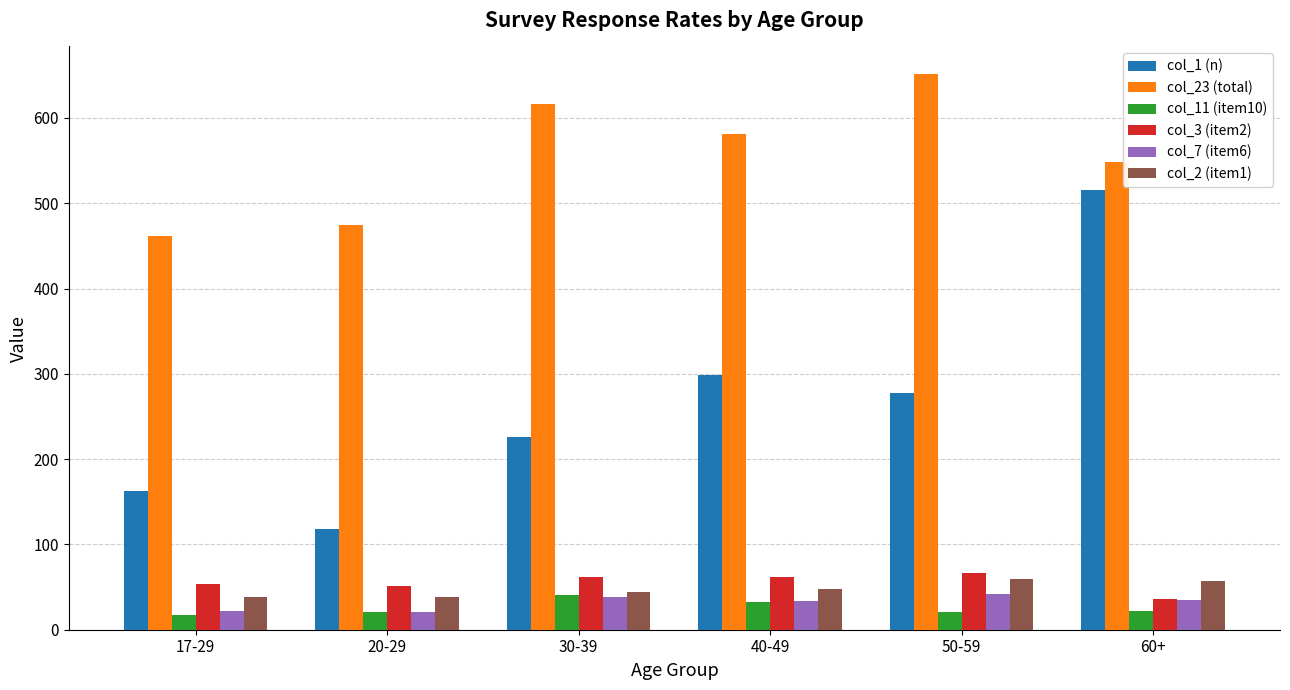

Count the number of data series in this chart.

6